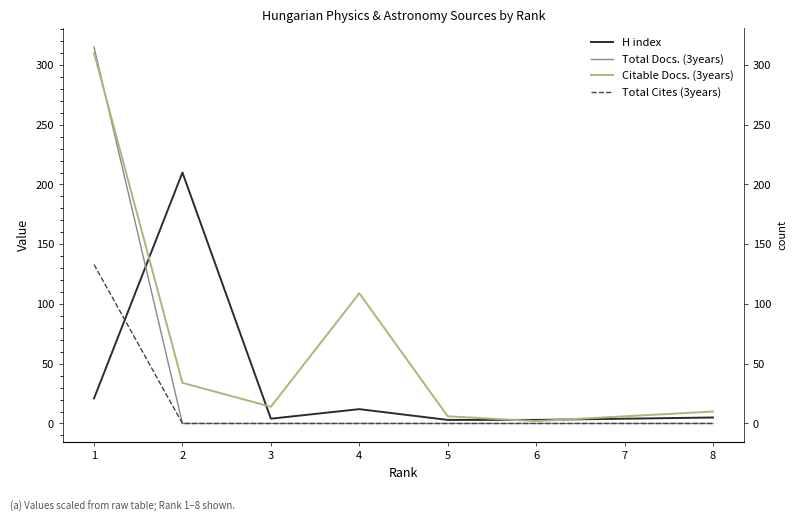

What is the difference between the highest and lowest values at 6?

3